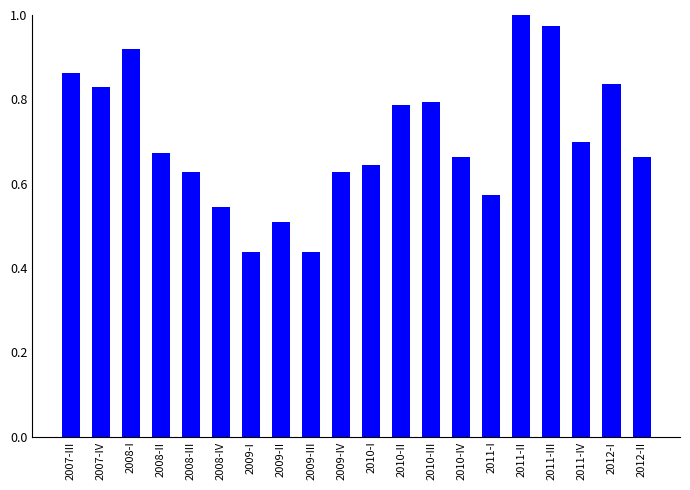

At which category does the chart reach its peak across all series?

2011-II